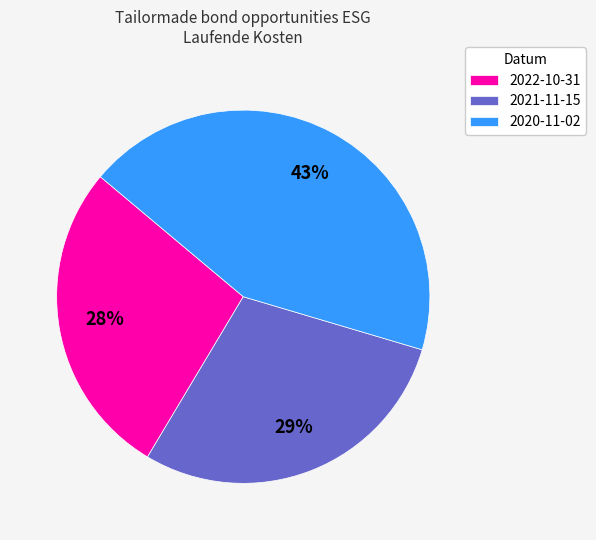

Rank the categories by value from highest to lowest.

2020-11-02, 2021-11-15, 2022-10-31